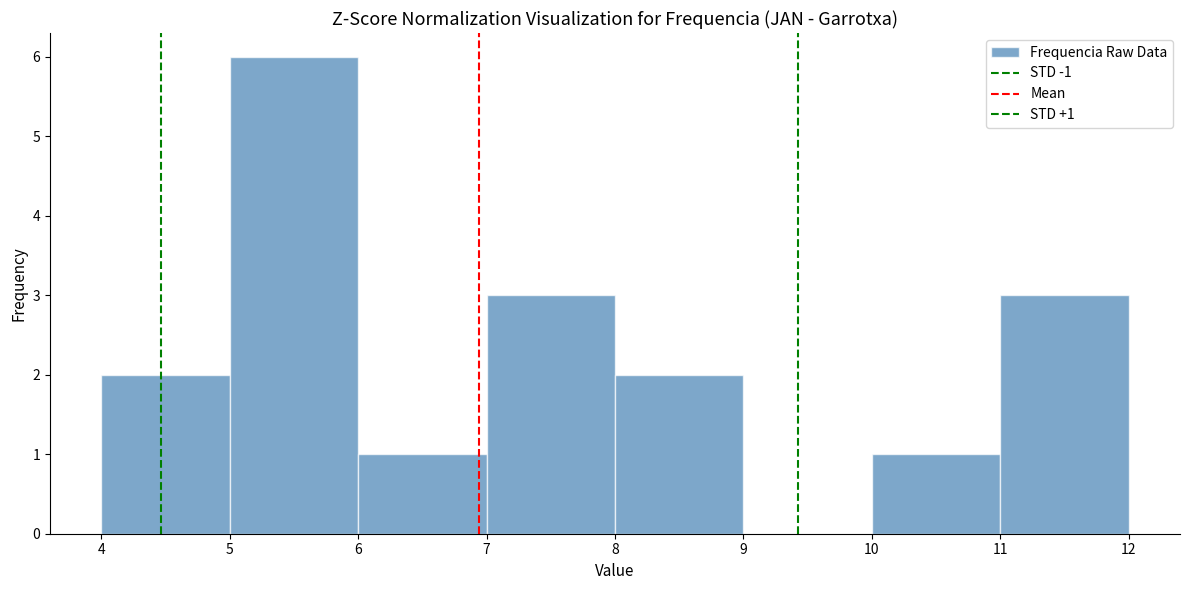

Which range on the x-axis has the tallest bar?

5 to 6